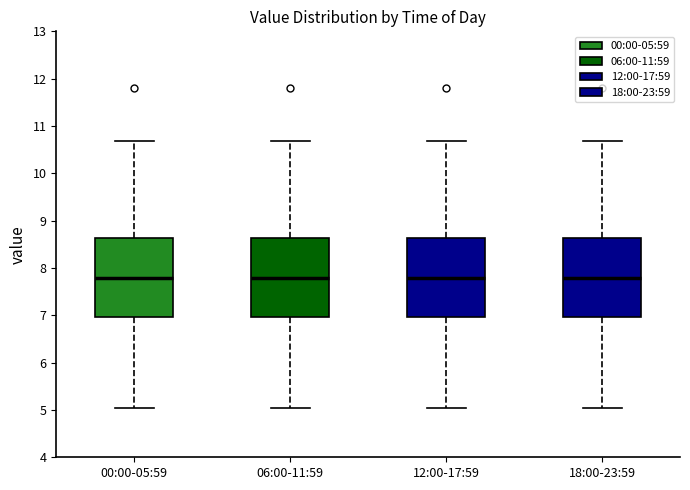

Reading left to right, read every box against the y-axis: the position of its median line, the range the box covers, and the ends of its whiskers. The values are not printed on the chart, so give them approximately, as read against the axis.

00:00-05:59: median 7.8, box 7.0 to 8.6, whiskers 5.1 to 10.7
06:00-11:59: median 7.8, box 7.0 to 8.6, whiskers 5.1 to 10.7
12:00-17:59: median 7.8, box 7.0 to 8.6, whiskers 5.1 to 10.7
18:00-23:59: median 7.8, box 7.0 to 8.6, whiskers 5.1 to 10.7